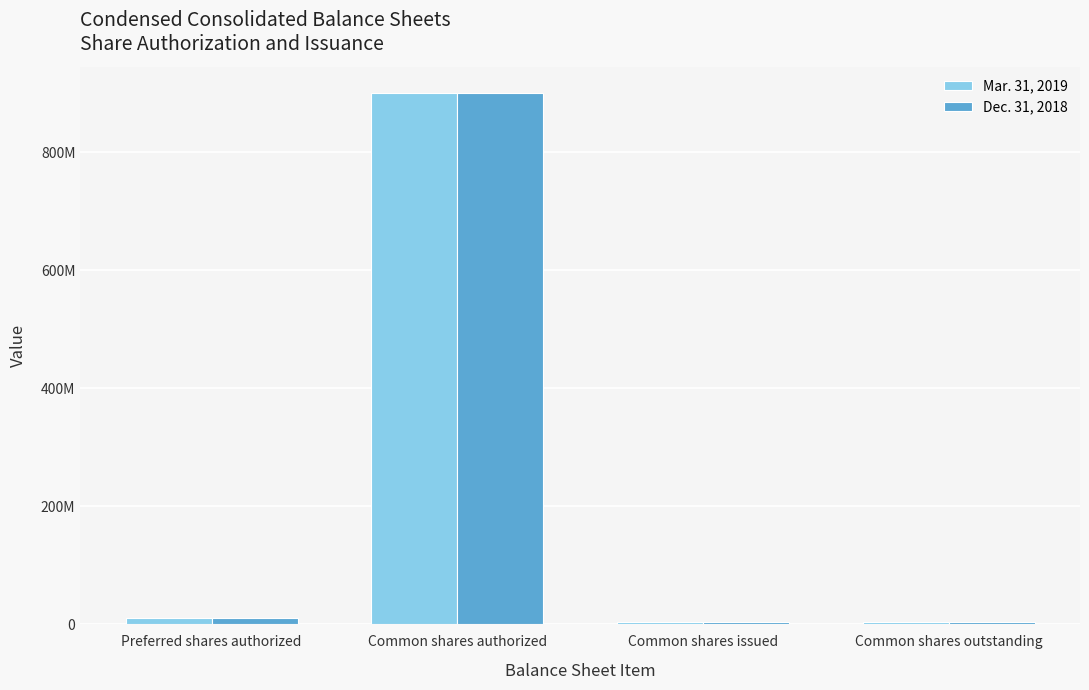

Are the bars horizontal?

No